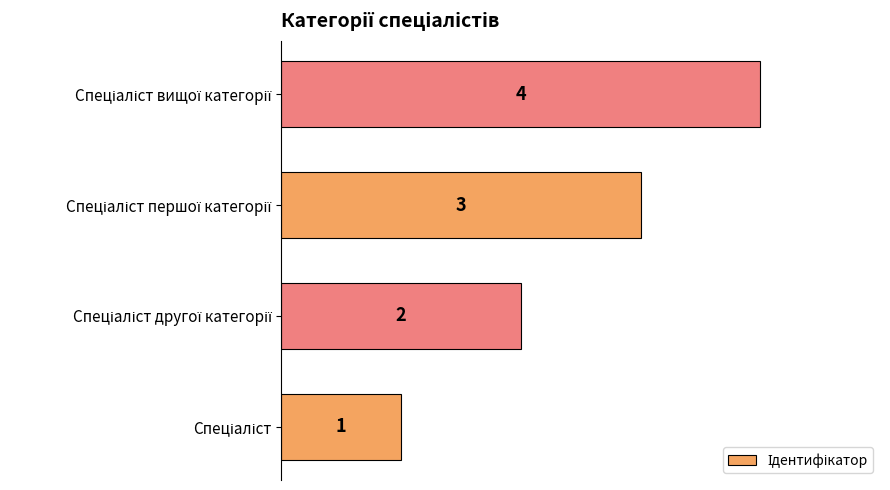

What is the maximum value shown in the chart?

4